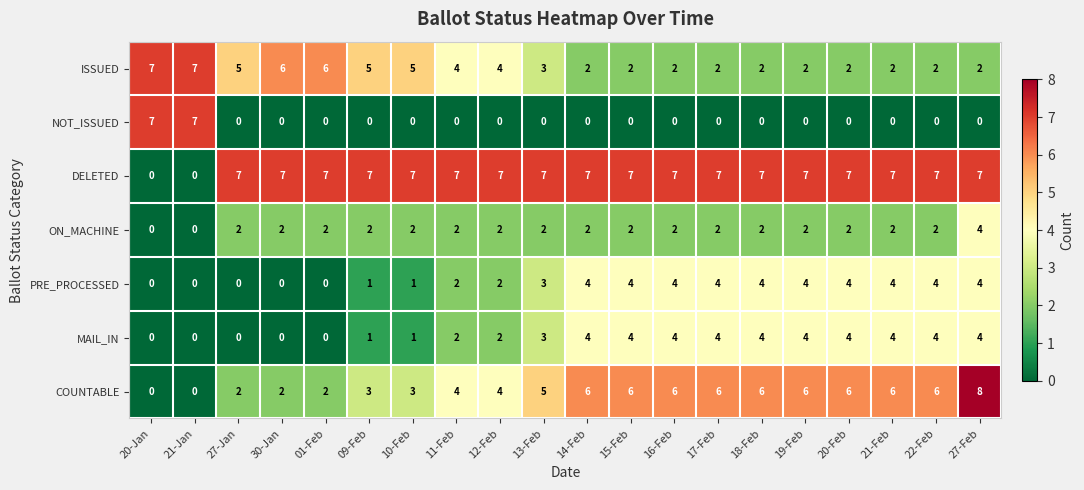

What value does the MAIL_IN series have at 19-Feb?

4